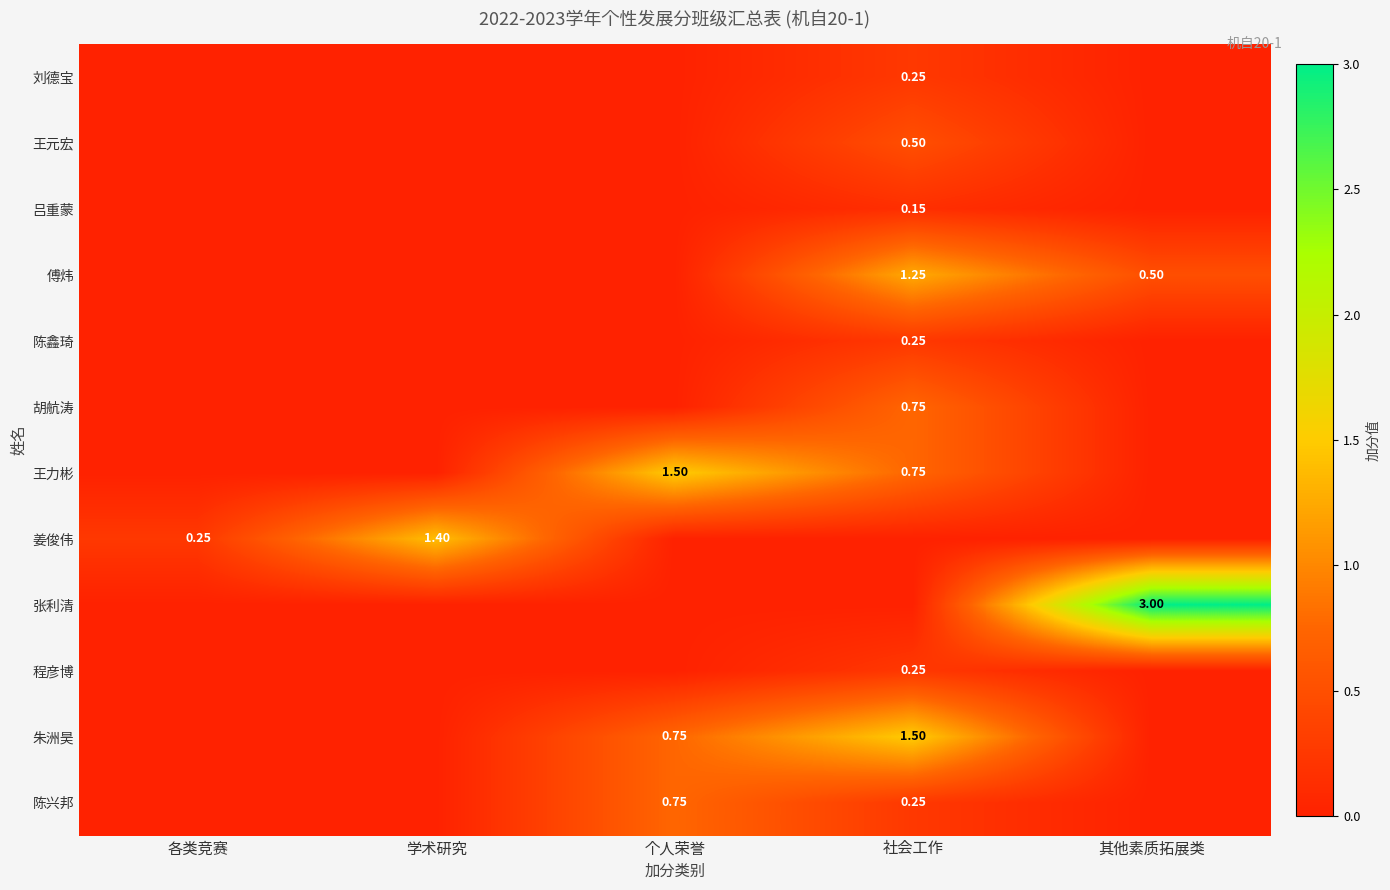

Which has a higher value, 个人荣誉 or 学术研究?

个人荣誉